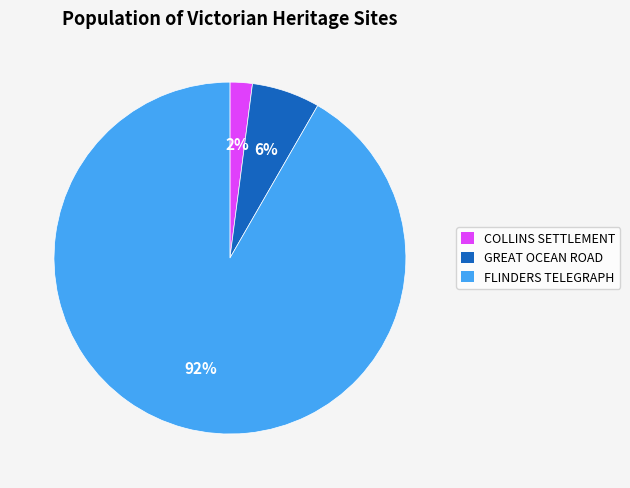

Does GREAT OCEAN ROAD represent more than half of the total?

No